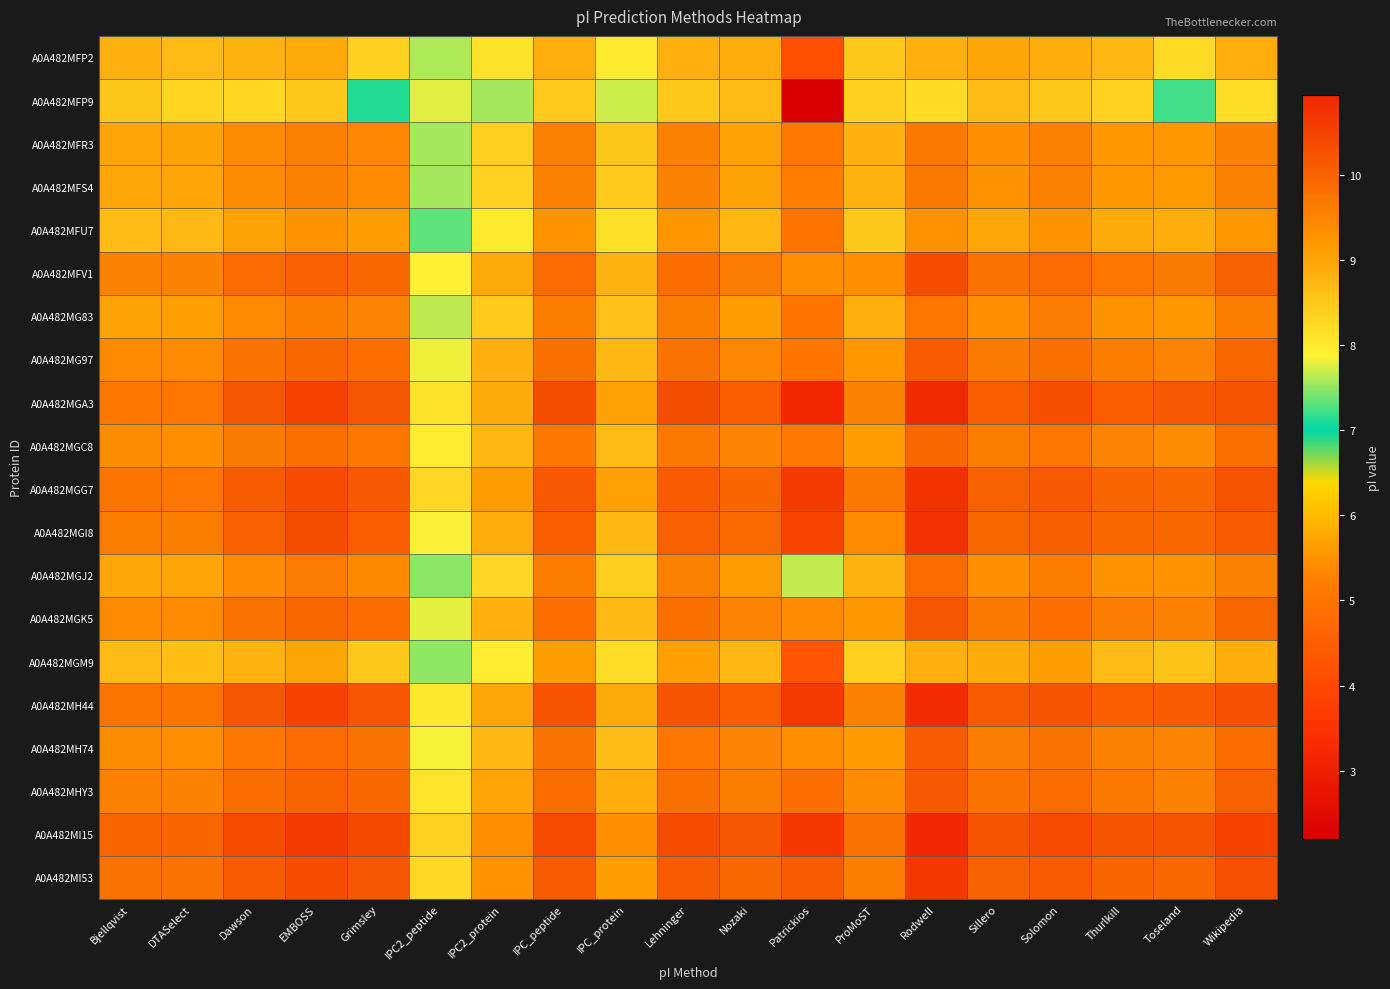

Reading left to right, list all the values displayed in this chart.

A0A482MFP2: Bjellqvist=8.8	DTASelect=8.7	Dawson=8.8	EMBOSS=8.9	Grimsley=8.4	IPC2_peptide=7.6	IPC2_protein=8.1	IPC_peptide=8.9	IPC_protein=8.0	Lehninger=8.8	Nozaki=8.9	Patrickios=4.1	ProMoST=8.5	Rodwell=8.8	Sillero=9.0	Solomon=8.9	Thurlkill=8.7	Toseland=8.2	Wikipedia=8.9
A0A482MFP9: Bjellqvist=8.5	DTASelect=8.3	Dawson=8.2	EMBOSS=8.5	Grimsley=7.1	IPC2_peptide=7.8	IPC2_protein=7.6	IPC_peptide=8.4	IPC_protein=7.7	Lehninger=8.5	Nozaki=8.7	Patrickios=2.2	ProMoST=8.4	Rodwell=8.2	Sillero=8.7	Solomon=8.5	Thurlkill=8.3	Toseland=7.2	Wikipedia=8.2
A0A482MFR3: Bjellqvist=9.0	DTASelect=9.0	Dawson=9.4	EMBOSS=9.6	Grimsley=9.4	IPC2_peptide=7.6	IPC2_protein=8.4	IPC_peptide=9.6	IPC_protein=8.5	Lehninger=9.5	Nozaki=9.1	Patrickios=5.1	ProMoST=8.8	Rodwell=9.7	Sillero=9.3	Solomon=9.6	Thurlkill=9.2	Toseland=9.2	Wikipedia=9.5
A0A482MFS4: Bjellqvist=9.0	DTASelect=9.0	Dawson=9.4	EMBOSS=9.5	Grimsley=9.4	IPC2_peptide=7.6	IPC2_protein=8.3	IPC_peptide=9.5	IPC_protein=8.4	Lehninger=9.5	Nozaki=9.0	Patrickios=5.2	ProMoST=8.8	Rodwell=9.7	Sillero=9.3	Solomon=9.5	Thurlkill=9.2	Toseland=9.2	Wikipedia=9.5
A0A482MFU7: Bjellqvist=8.7	DTASelect=8.7	Dawson=9.0	EMBOSS=9.2	Grimsley=9.1	IPC2_peptide=7.3	IPC2_protein=8.0	IPC_peptide=9.2	IPC_protein=8.1	Lehninger=9.2	Nozaki=8.7	Patrickios=5.0	ProMoST=8.5	Rodwell=9.3	Sillero=9.0	Solomon=9.3	Thurlkill=8.9	Toseland=8.9	Wikipedia=9.2
A0A482MFV1: Bjellqvist=9.5	DTASelect=9.5	Dawson=9.9	EMBOSS=10.0	Grimsley=9.9	IPC2_peptide=7.9	IPC2_protein=8.9	IPC_peptide=9.9	IPC_protein=8.8	Lehninger=9.8	Nozaki=9.6	Patrickios=5.5	ProMoST=9.3	Rodwell=10.3	Sillero=9.8	Solomon=9.9	Thurlkill=9.7	Toseland=9.6	Wikipedia=10.0
A0A482MG83: Bjellqvist=9.0	DTASelect=9.1	Dawson=9.4	EMBOSS=9.6	Grimsley=9.5	IPC2_peptide=7.6	IPC2_protein=8.4	IPC_peptide=9.6	IPC_protein=8.6	Lehninger=9.6	Nozaki=9.1	Patrickios=5.0	ProMoST=8.9	Rodwell=9.7	Sillero=9.3	Solomon=9.6	Thurlkill=9.2	Toseland=9.2	Wikipedia=9.6
A0A482MG97: Bjellqvist=9.4	DTASelect=9.4	Dawson=9.8	EMBOSS=9.9	Grimsley=9.8	IPC2_peptide=7.8	IPC2_protein=8.8	IPC_peptide=9.8	IPC_protein=8.7	Lehninger=9.8	Nozaki=9.4	Patrickios=5.0	ProMoST=9.2	Rodwell=10.1	Sillero=9.6	Solomon=9.8	Thurlkill=9.6	Toseland=9.5	Wikipedia=9.9
A0A482MGA3: Bjellqvist=9.7	DTASelect=9.7	Dawson=10.2	EMBOSS=10.5	Grimsley=10.2	IPC2_peptide=8.1	IPC2_protein=8.9	IPC_peptide=10.3	IPC_protein=9.1	Lehninger=10.3	Nozaki=10.1	Patrickios=10.9	ProMoST=9.5	Rodwell=10.9	Sillero=10.1	Solomon=10.3	Thurlkill=10.1	Toseland=10.2	Wikipedia=10.2
A0A482MGC8: Bjellqvist=9.4	DTASelect=9.3	Dawson=9.6	EMBOSS=9.8	Grimsley=9.7	IPC2_peptide=8.0	IPC2_protein=8.7	IPC_peptide=9.7	IPC_protein=8.7	Lehninger=9.7	Nozaki=9.5	Patrickios=5.1	ProMoST=9.1	Rodwell=9.9	Sillero=9.6	Solomon=9.7	Thurlkill=9.5	Toseland=9.4	Wikipedia=9.8
A0A482MGG7: Bjellqvist=9.7	DTASelect=9.7	Dawson=10.1	EMBOSS=10.3	Grimsley=10.1	IPC2_peptide=8.3	IPC2_protein=9.1	IPC_peptide=10.2	IPC_protein=9.1	Lehninger=10.1	Nozaki=10.0	Patrickios=10.6	ProMoST=9.7	Rodwell=10.7	Sillero=10.0	Solomon=10.1	Thurlkill=10.0	Toseland=9.9	Wikipedia=10.2
A0A482MGI8: Bjellqvist=9.6	DTASelect=9.6	Dawson=10.0	EMBOSS=10.3	Grimsley=10.1	IPC2_peptide=7.8	IPC2_protein=8.9	IPC_peptide=10.1	IPC_protein=8.7	Lehninger=10.0	Nozaki=9.9	Patrickios=10.5	ProMoST=9.4	Rodwell=10.8	Sillero=9.9	Solomon=10.1	Thurlkill=9.9	Toseland=9.9	Wikipedia=10.1
A0A482MGJ2: Bjellqvist=9.0	DTASelect=9.0	Dawson=9.4	EMBOSS=9.6	Grimsley=9.4	IPC2_peptide=7.5	IPC2_protein=8.3	IPC_peptide=9.6	IPC_protein=8.4	Lehninger=9.6	Nozaki=9.1	Patrickios=7.7	ProMoST=8.8	Rodwell=9.9	Sillero=9.3	Solomon=9.6	Thurlkill=9.2	Toseland=9.3	Wikipedia=9.5
A0A482MGK5: Bjellqvist=9.4	DTASelect=9.4	Dawson=9.8	EMBOSS=9.9	Grimsley=9.8	IPC2_peptide=7.8	IPC2_protein=8.8	IPC_peptide=9.8	IPC_protein=8.7	Lehninger=9.8	Nozaki=9.5	Patrickios=5.4	ProMoST=9.2	Rodwell=10.2	Sillero=9.7	Solomon=9.8	Thurlkill=9.6	Toseland=9.5	Wikipedia=9.9
A0A482MGM9: Bjellqvist=8.7	DTASelect=8.6	Dawson=8.8	EMBOSS=9.0	Grimsley=8.5	IPC2_peptide=7.5	IPC2_protein=8.0	IPC_peptide=9.1	IPC_protein=8.2	Lehninger=9.1	Nozaki=8.7	Patrickios=4.3	ProMoST=8.4	Rodwell=8.8	Sillero=8.9	Solomon=9.1	Thurlkill=8.7	Toseland=8.6	Wikipedia=8.9
A0A482MH44: Bjellqvist=9.7	DTASelect=9.7	Dawson=10.2	EMBOSS=10.5	Grimsley=10.2	IPC2_peptide=8.0	IPC2_protein=9.0	IPC_peptide=10.2	IPC_protein=8.9	Lehninger=10.2	Nozaki=10.1	Patrickios=10.6	ProMoST=9.5	Rodwell=10.8	Sillero=10.1	Solomon=10.2	Thurlkill=10.1	Toseland=10.1	Wikipedia=10.3
A0A482MH74: Bjellqvist=9.4	DTASelect=9.3	Dawson=9.7	EMBOSS=9.9	Grimsley=9.8	IPC2_peptide=7.8	IPC2_protein=8.7	IPC_peptide=9.8	IPC_protein=8.6	Lehninger=9.7	Nozaki=9.5	Patrickios=5.4	ProMoST=9.2	Rodwell=10.1	Sillero=9.6	Solomon=9.8	Thurlkill=9.5	Toseland=9.5	Wikipedia=9.9
A0A482MHY3: Bjellqvist=9.5	DTASelect=9.5	Dawson=9.8	EMBOSS=10.0	Grimsley=9.9	IPC2_peptide=8.1	IPC2_protein=9.0	IPC_peptide=9.8	IPC_protein=8.9	Lehninger=9.8	Nozaki=9.6	Patrickios=4.9	ProMoST=9.4	Rodwell=10.1	Sillero=9.8	Solomon=9.9	Thurlkill=9.7	Toseland=9.5	Wikipedia=10.0
A0A482MI15: Bjellqvist=10.0	DTASelect=10.0	Dawson=10.3	EMBOSS=10.6	Grimsley=10.4	IPC2_peptide=8.3	IPC2_protein=9.3	IPC_peptide=10.4	IPC_protein=9.3	Lehninger=10.3	Nozaki=10.2	Patrickios=10.7	ProMoST=9.8	Rodwell=10.9	Sillero=10.2	Solomon=10.4	Thurlkill=10.2	Toseland=10.2	Wikipedia=10.5
A0A482MI53: Bjellqvist=9.8	DTASelect=9.8	Dawson=10.1	EMBOSS=10.3	Grimsley=10.2	IPC2_peptide=8.2	IPC2_protein=9.2	IPC_peptide=10.1	IPC_protein=9.1	Lehninger=10.1	Nozaki=9.9	Patrickios=10.1	ProMoST=9.6	Rodwell=10.7	Sillero=10.0	Solomon=10.1	Thurlkill=10.0	Toseland=9.9	Wikipedia=10.3